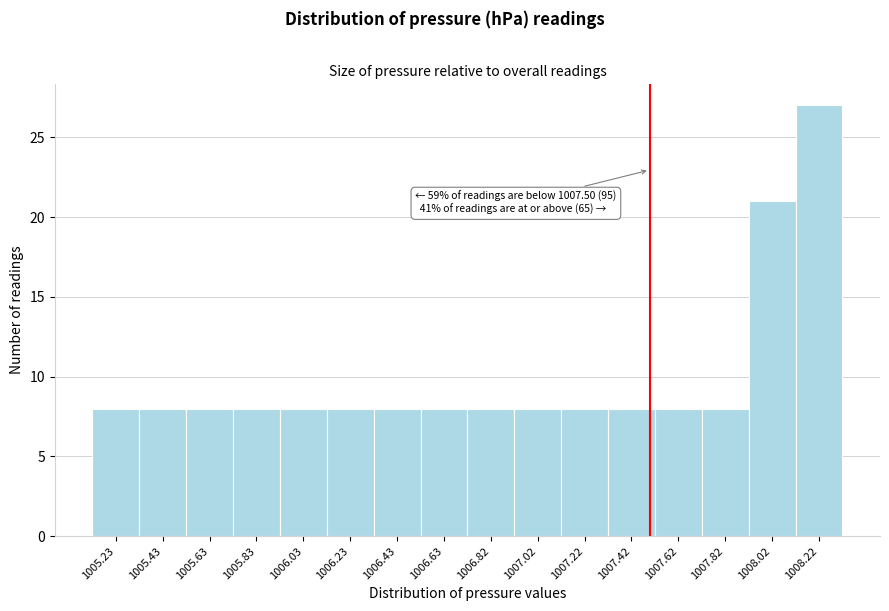

Over which range of the x-axis is the bar tallest?

1008.12 to 1008.32